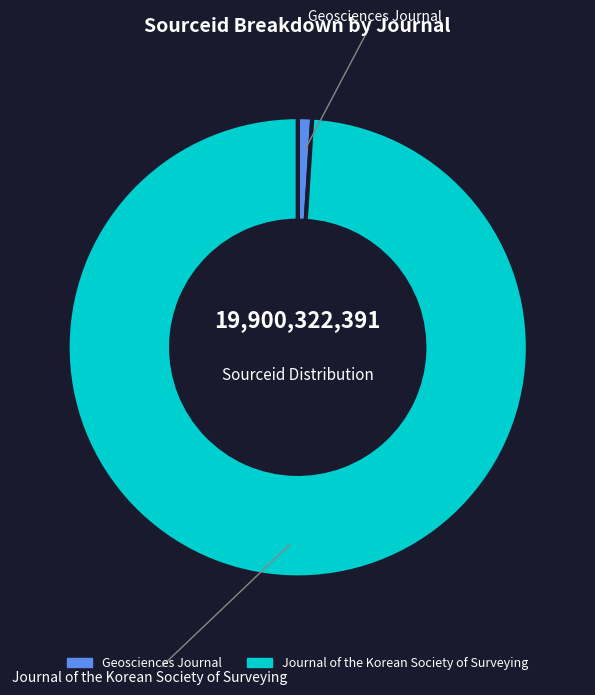

Which has a higher value, Journal of the Korean Society of Surveying or Geosciences Journal?

Journal of the Korean Society of Surveying